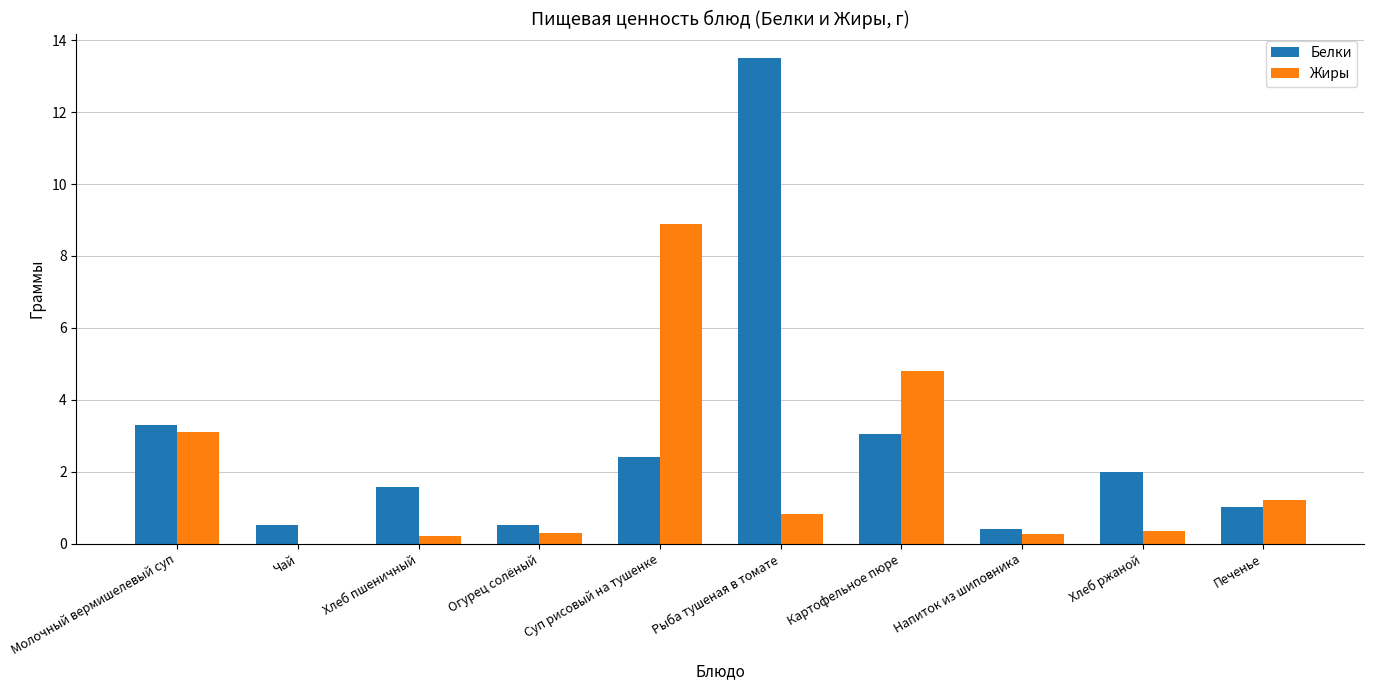

What is the average value of the Белки series?

2.8